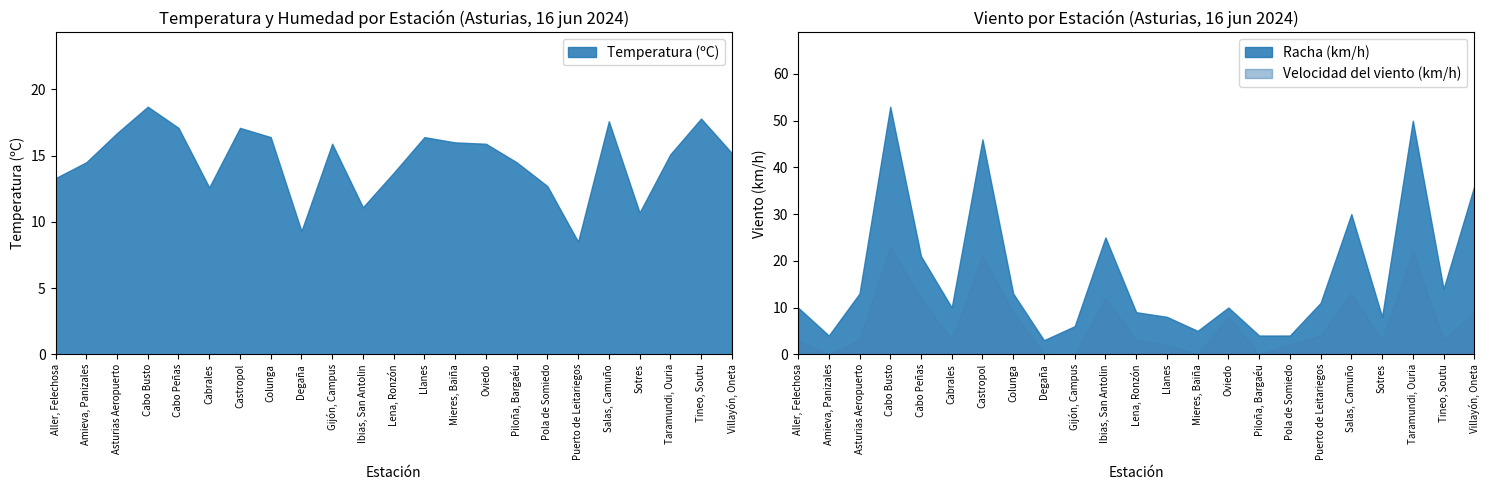

Which label corresponds to the smallest value in the chart?

Amieva, Panizales